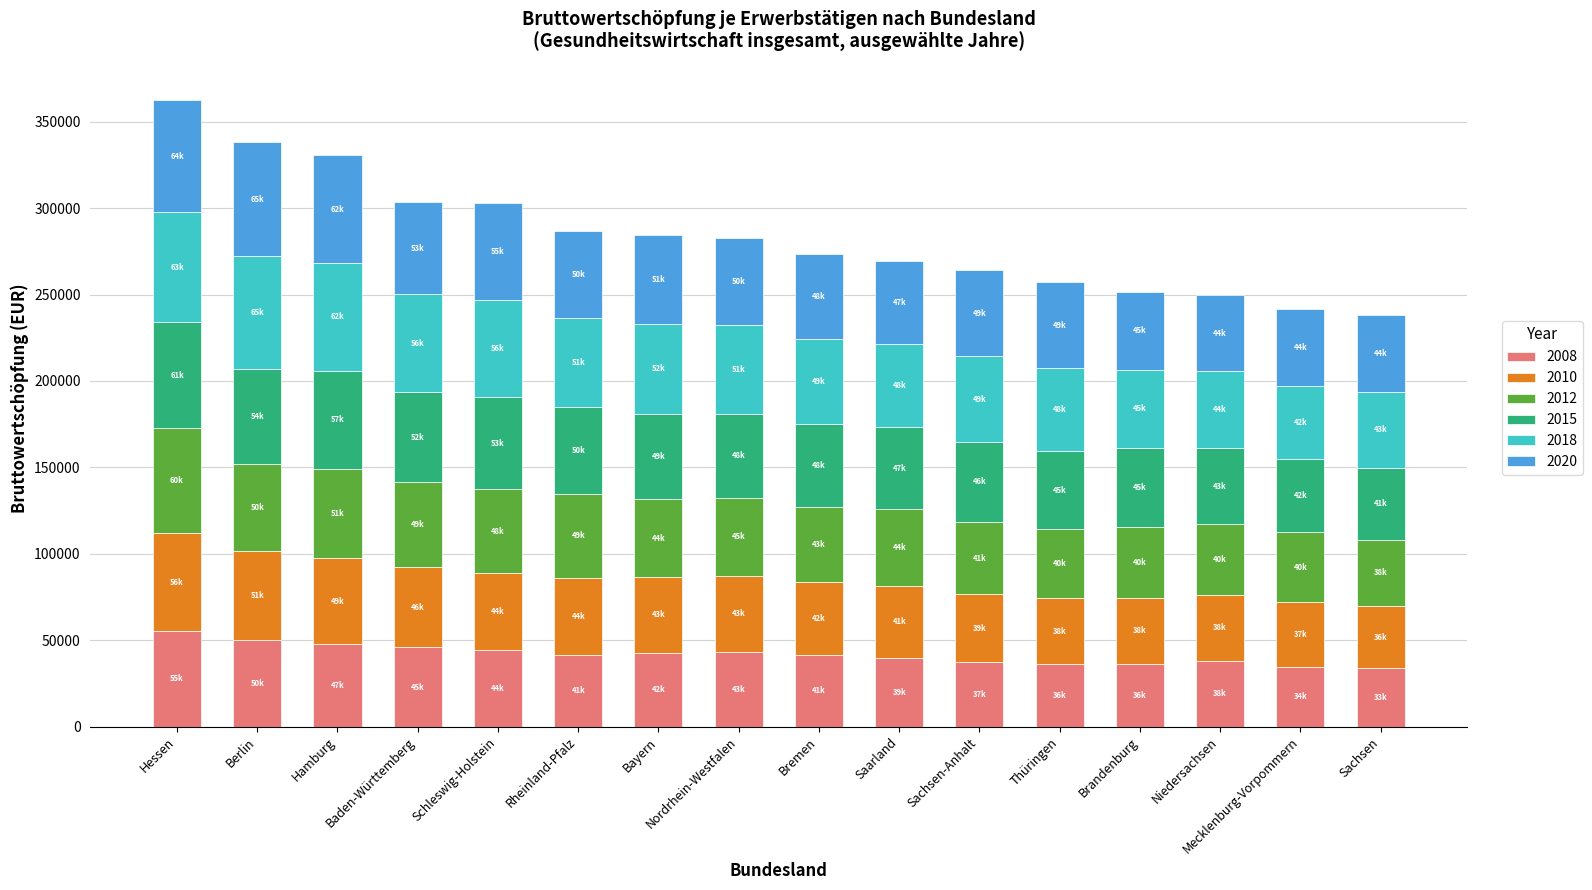

How many data points does each series have?

16